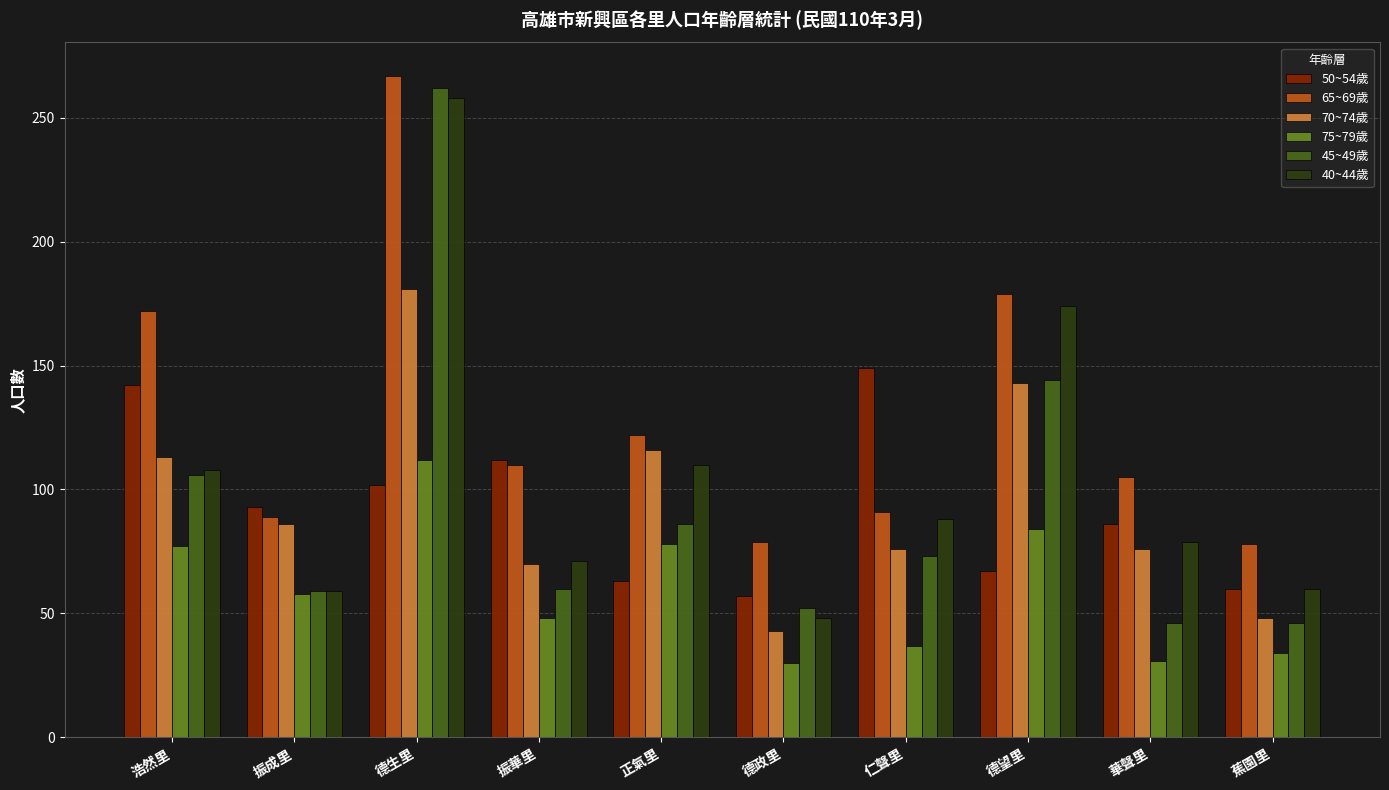

Between 浩然里 and 正氣里, which series saw the biggest shift?

50~54歲